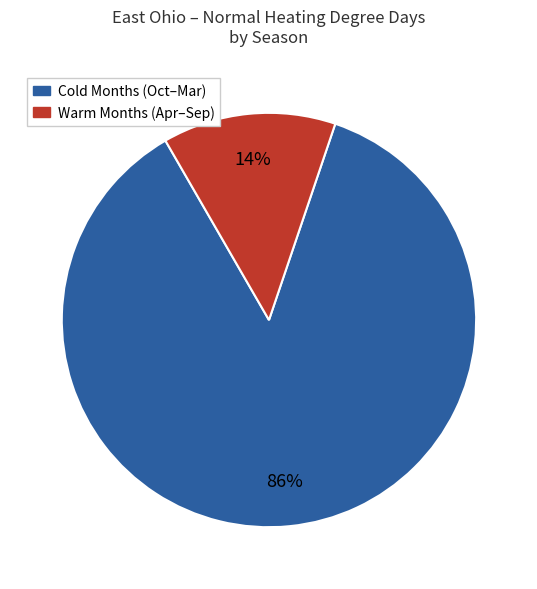

Does any single category account for the majority?

Yes